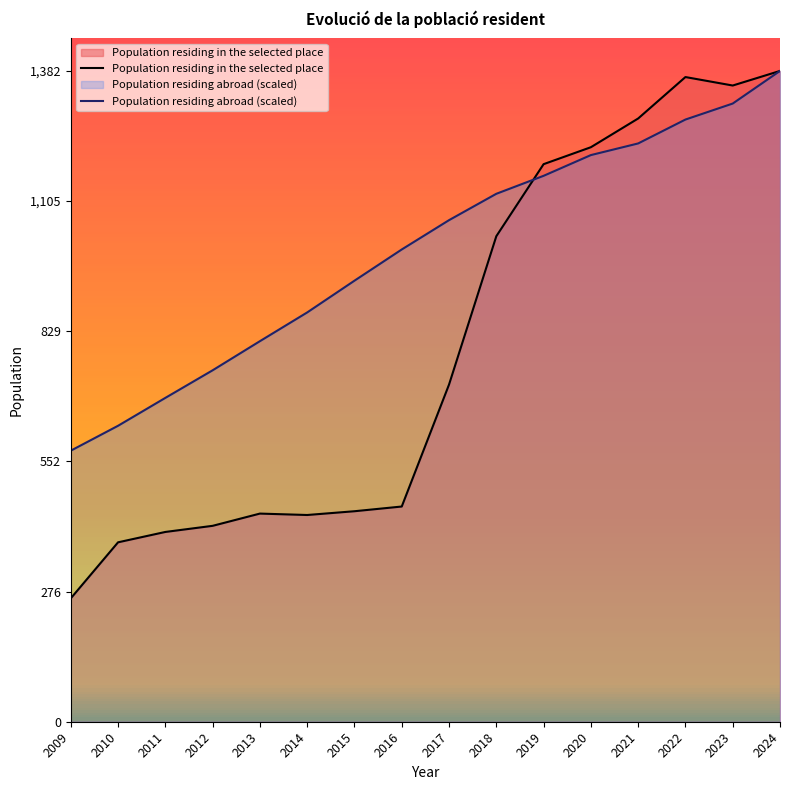

Reading right to left, extract all data points from this chart.

Population residing in the selected place: 2024=1382.0	2023=1351.0	2022=1369.0	2021=1281.0	2020=1220.0	2019=1184.0	2018=1031.0	2017=716.0	2016=457.0	2015=447.0	2014=439.0	2013=442.0	2012=416.0	2011=403.0	2010=381.0	2009=262.0
Population residing abroad (scaled): 2024=1382.0	2023=1312.7	2022=1278.8	2021=1228.0	2020=1203.3	2019=1159.3	2018=1121.1	2017=1065.1	2016=1002.9	2015=936.6	2014=869.1	2013=808.1	2012=746.3	2011=687.7	2010=628.5	2009=575.6